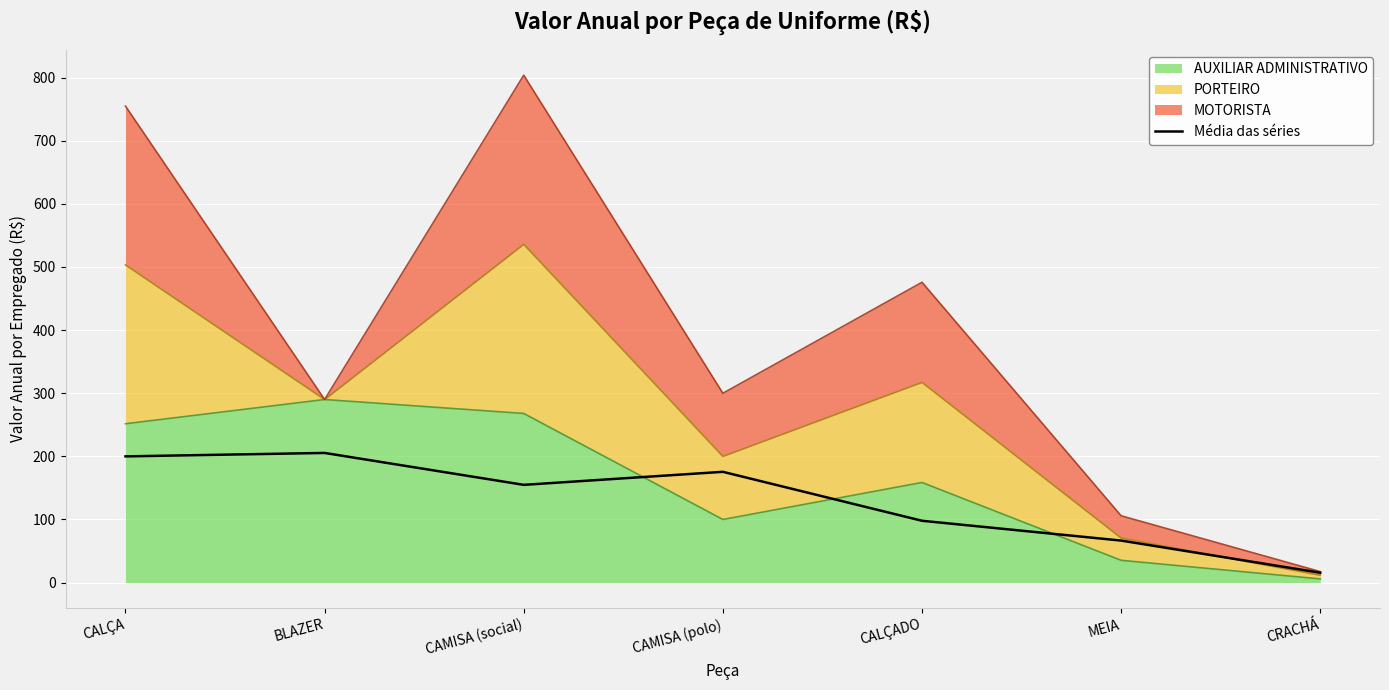

Is it true that the value at CALÇA is 200.0?

True